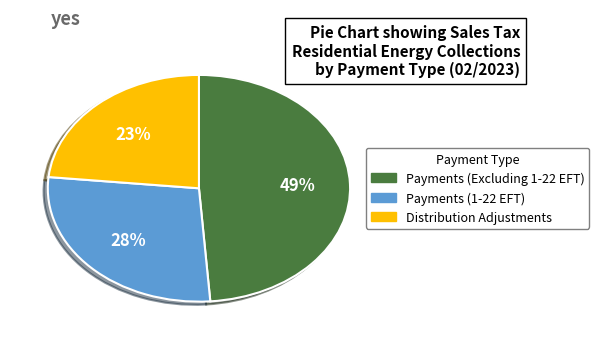

Is the sum of Payments (1-22 EFT) and Payments (Excluding 1-22 EFT) greater than half?

Yes